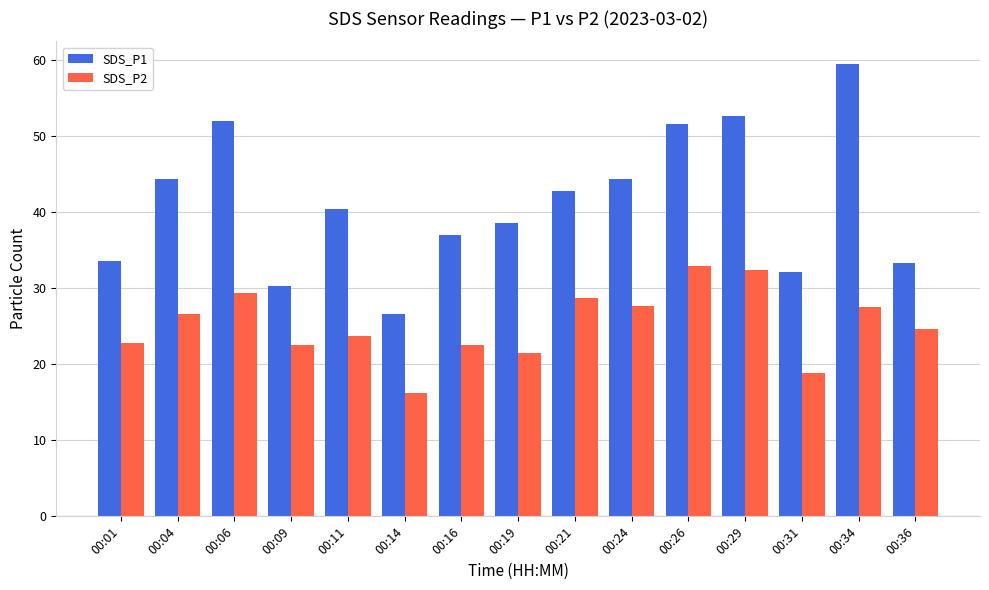

What is the lowest value of the SDS_P2 series?

16.2